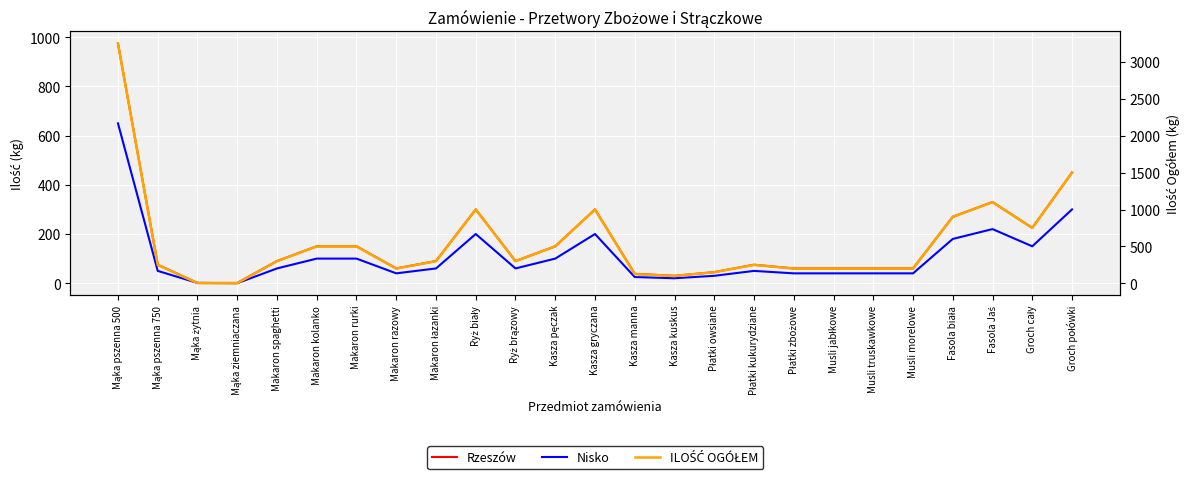

Which series has the largest total across all categories?

ILOŚĆ OGÓŁEM